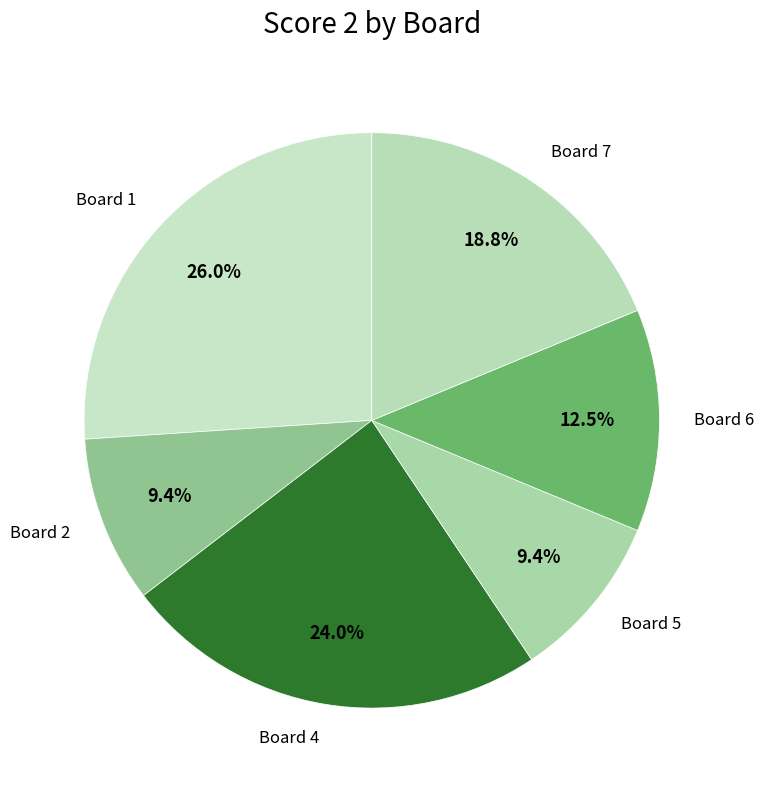

Does any single category account for the majority?

No